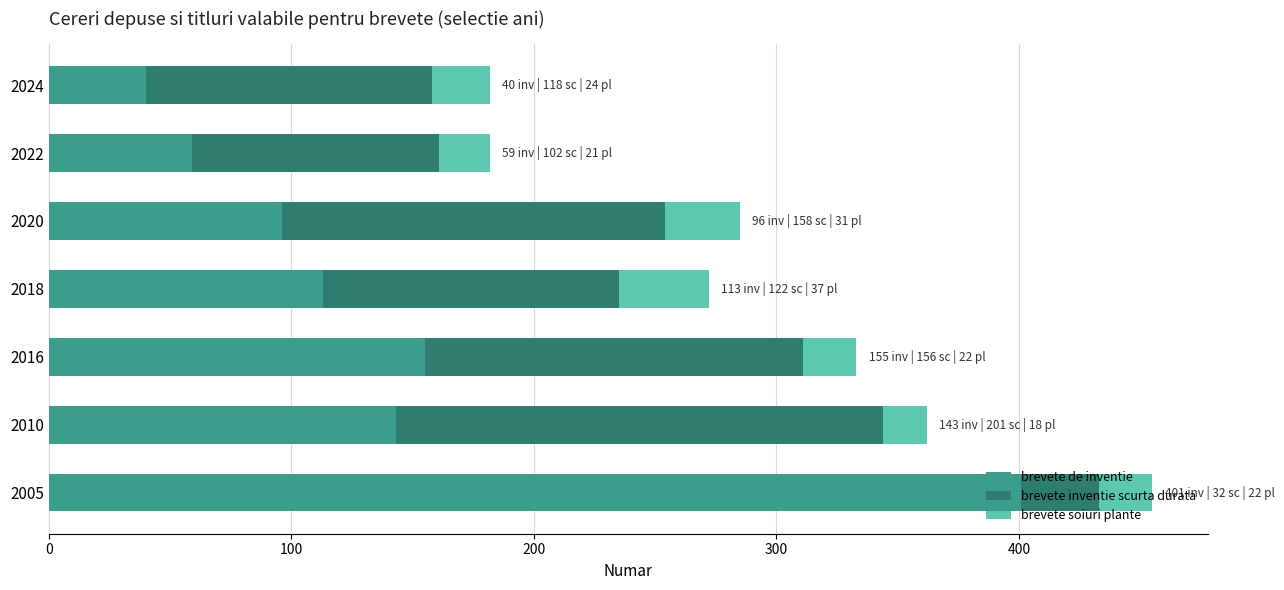

Is it true that brevete de inventie equals 88 at 2016?

False